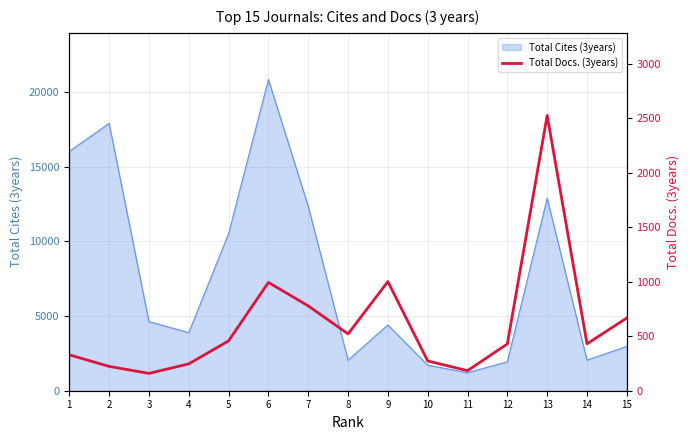

Rank the categories by value from lowest to highest.

3, 11, 2, 4, 10, 1, 12, 14, 5, 8, 15, 7, 6, 9, 13